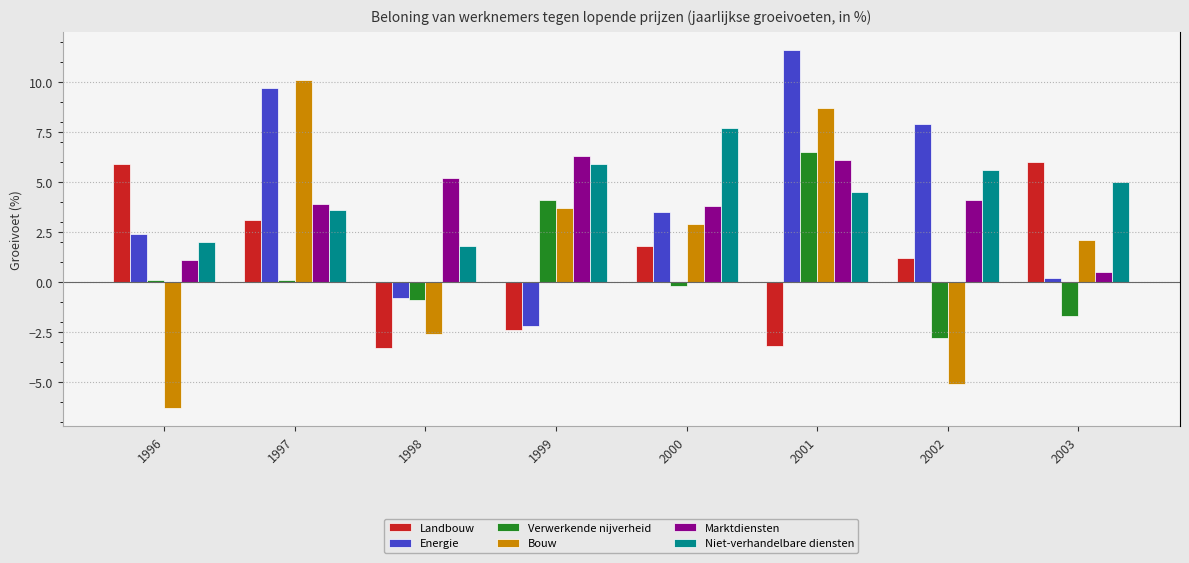

How many groups of bars are there?

8